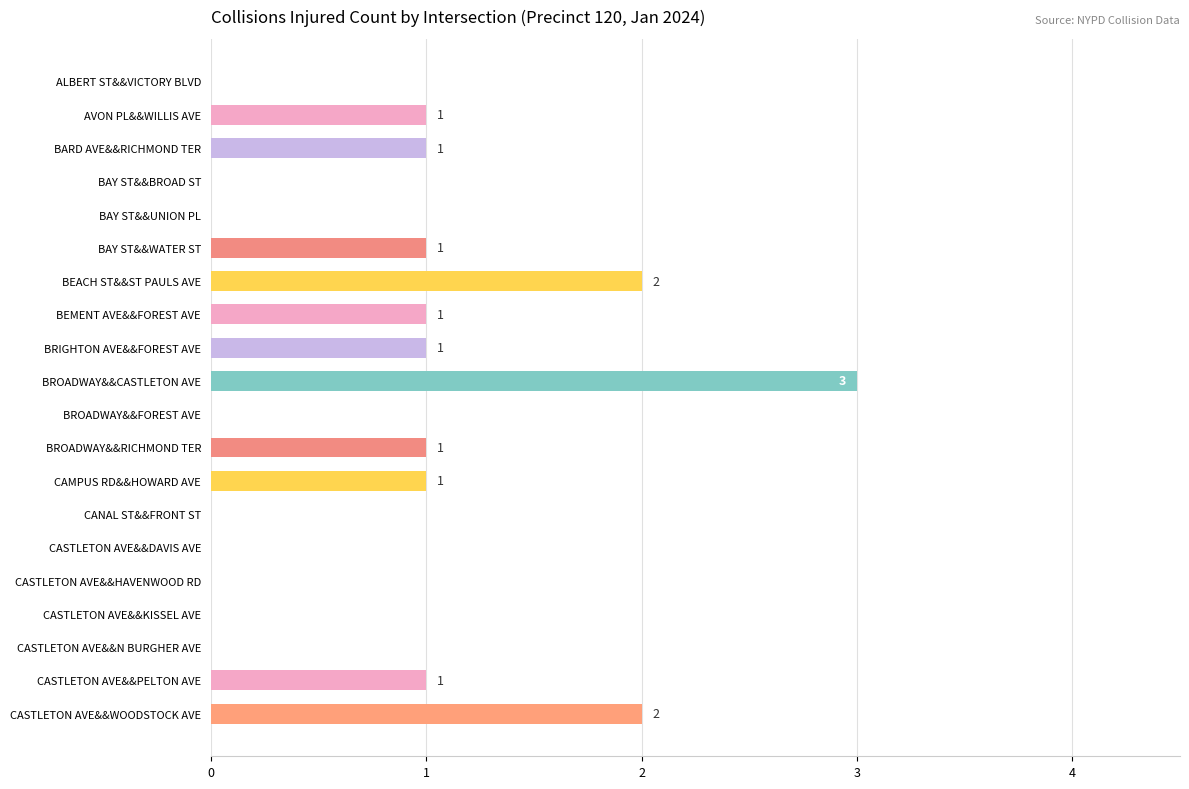

Is it true that the value at BAY ST&&UNION PL is 0?

True